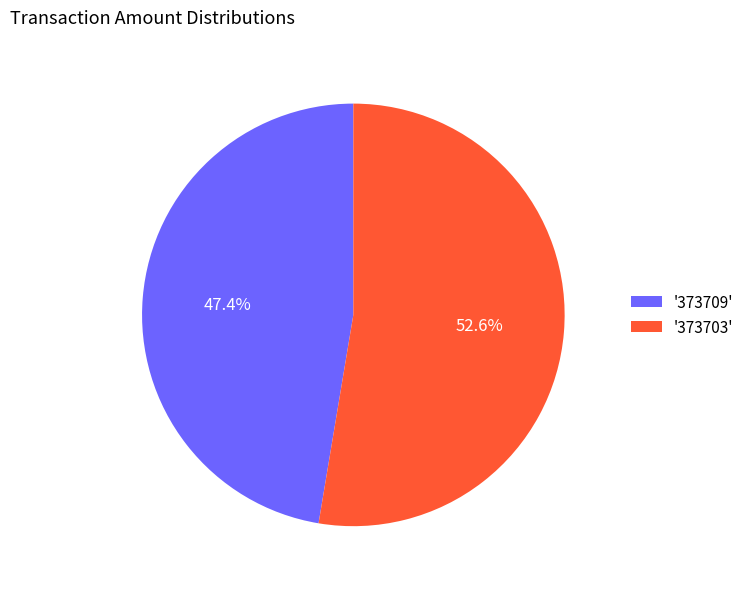

Is there a majority slice in this chart?

Yes